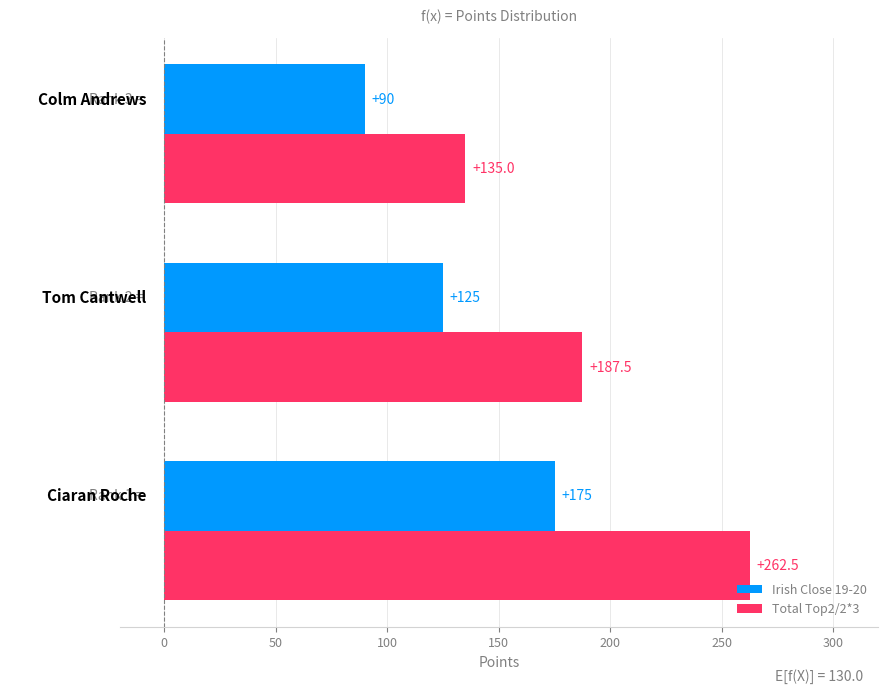

Which series has the widest spread of values?

Total Top2/2*3